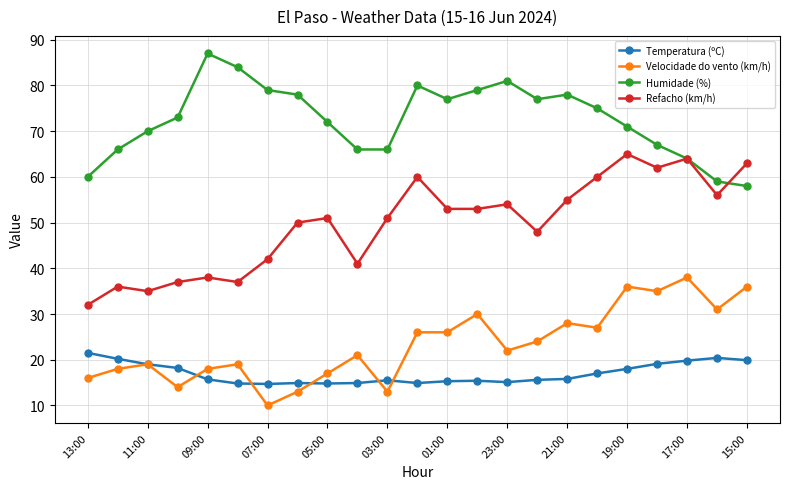

Which series has the largest total across all categories?

Humidade (%)